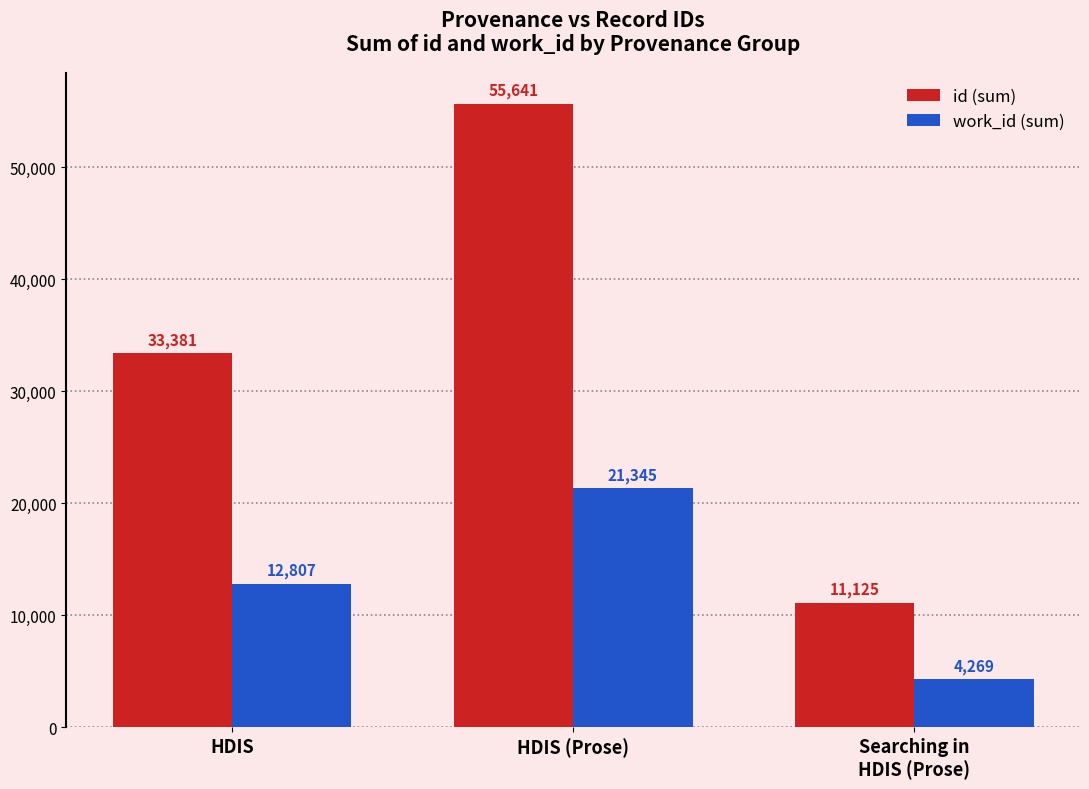

How many bars are there in each group?

2